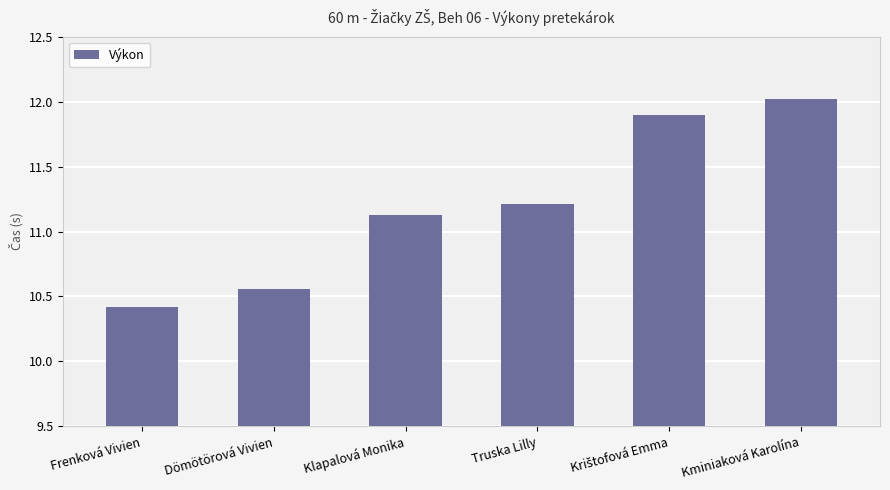

What is the label of the 6th bar from the left?

Kminiaková Karolína